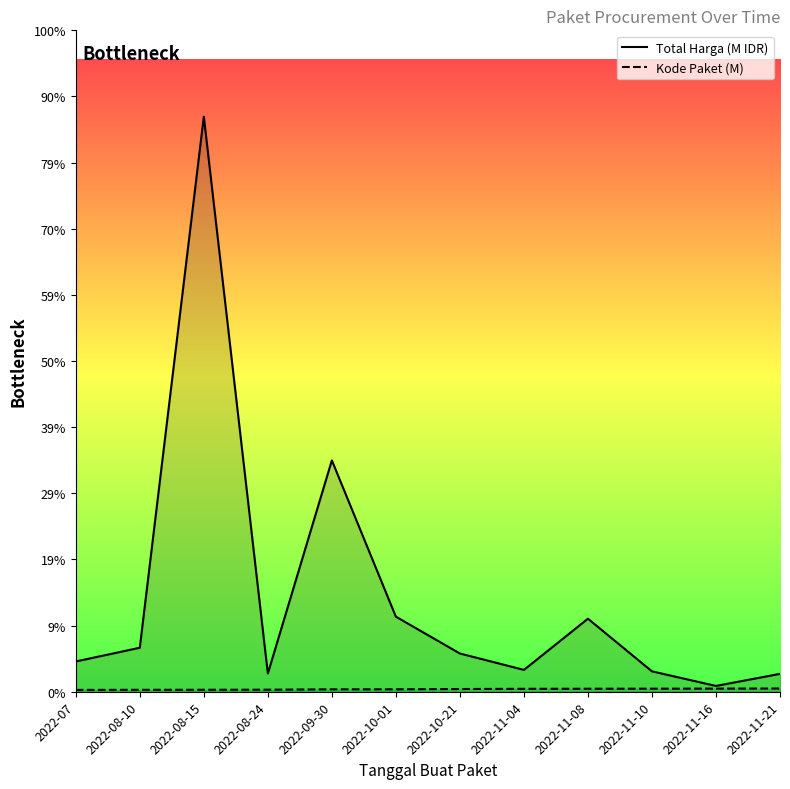

What is the label of the 8th point from the left?

2022-11-04